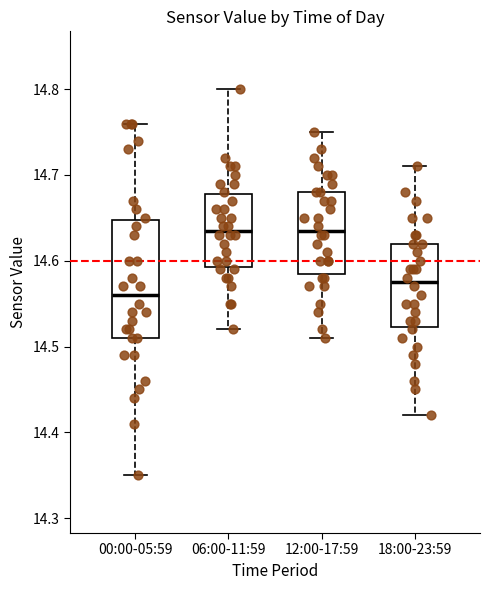

Reading left to right, read every box against the y-axis: the position of its median line, the range the box covers, and the ends of its whiskers. The values are not printed on the chart, so give them approximately, as read against the axis.

00:00-05:59: median 14.56, box 14.51 to 14.65, whiskers 14.35 to 14.76
06:00-11:59: median 14.64, box 14.59 to 14.68, whiskers 14.52 to 14.80
12:00-17:59: median 14.64, box 14.59 to 14.68, whiskers 14.51 to 14.75
18:00-23:59: median 14.58, box 14.52 to 14.62, whiskers 14.42 to 14.71